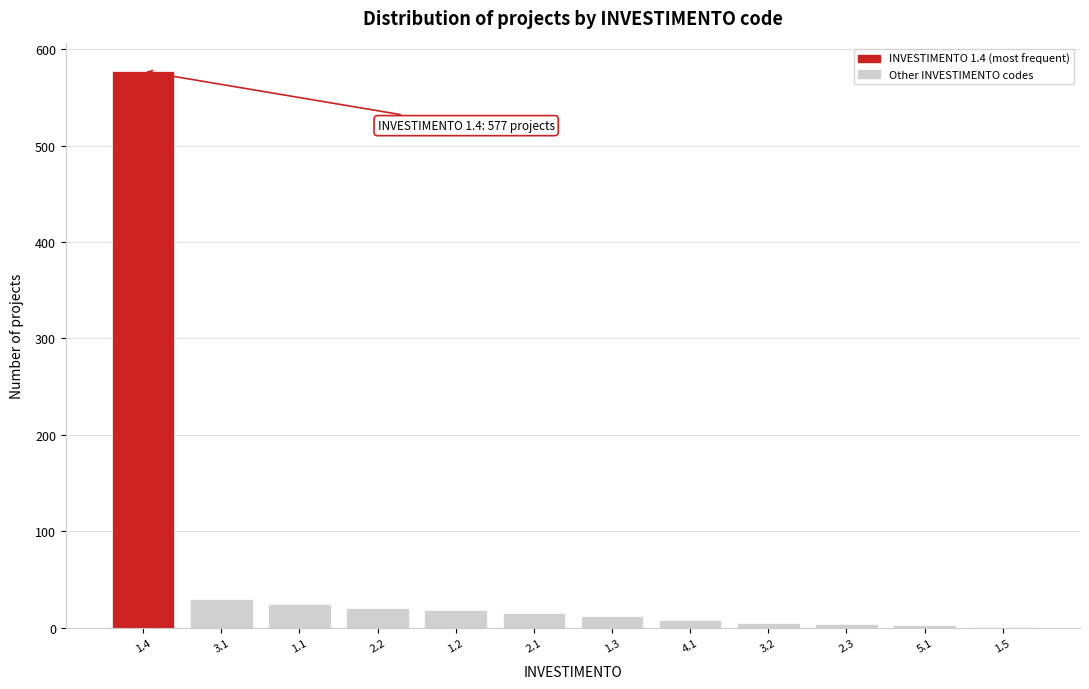

The value at 2.2 is 20. True or false?

True